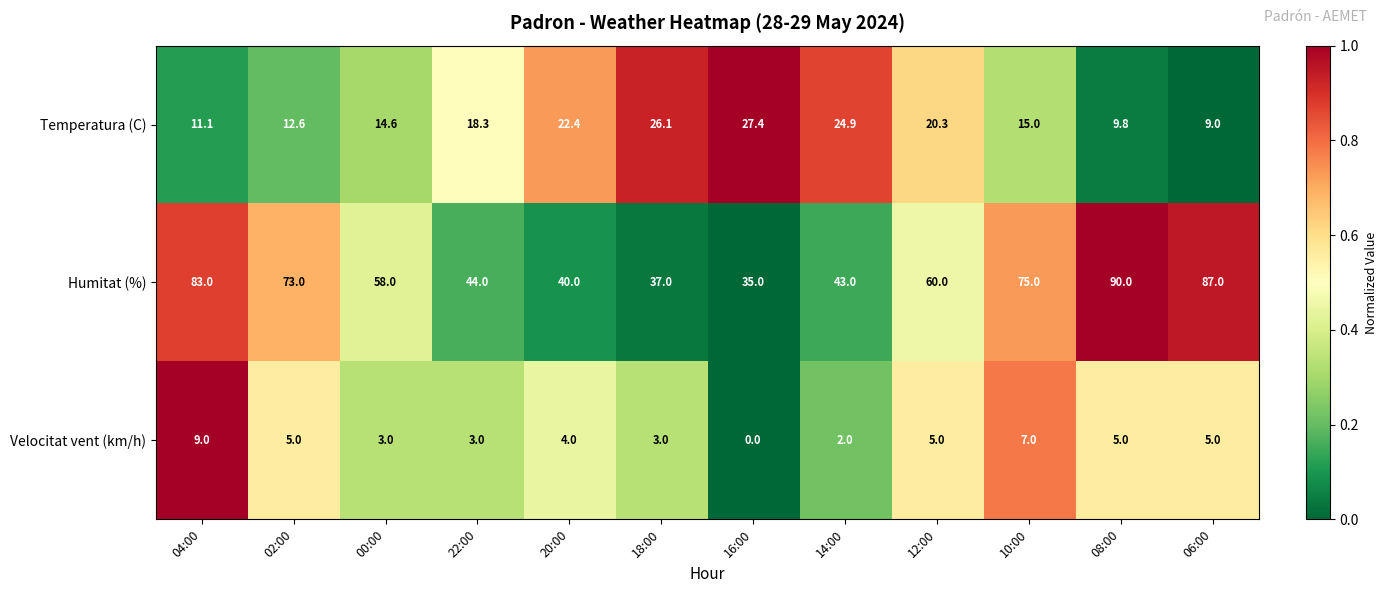

What is the difference between the highest and lowest values at 08:00?

85.0